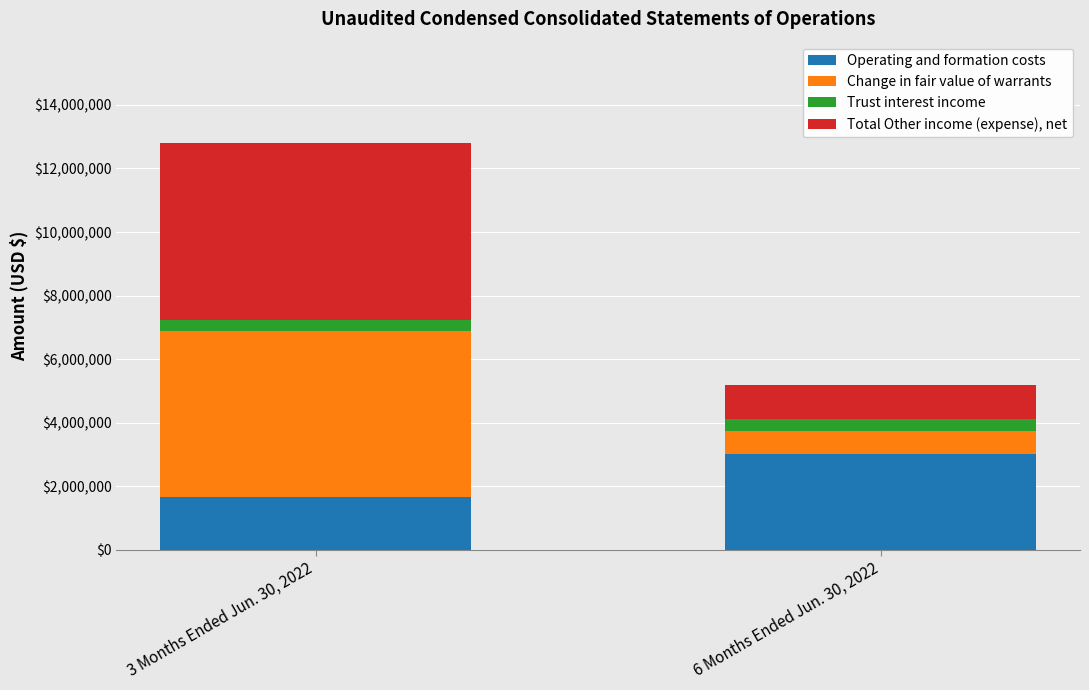

Which category has the highest value in the Operating and formation costs series?

6 Months Ended Jun. 30, 2022